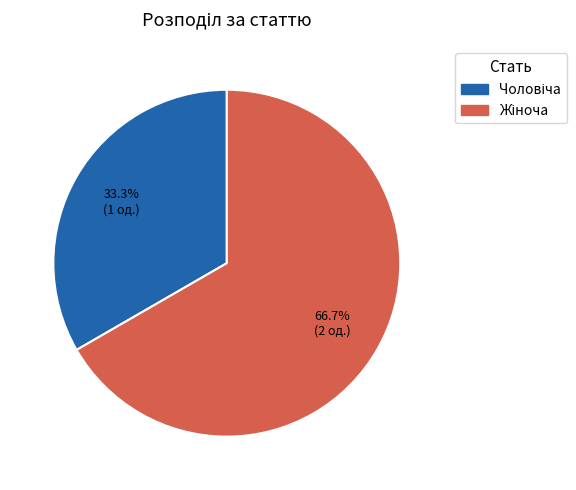

Is there a majority slice in this chart?

Yes